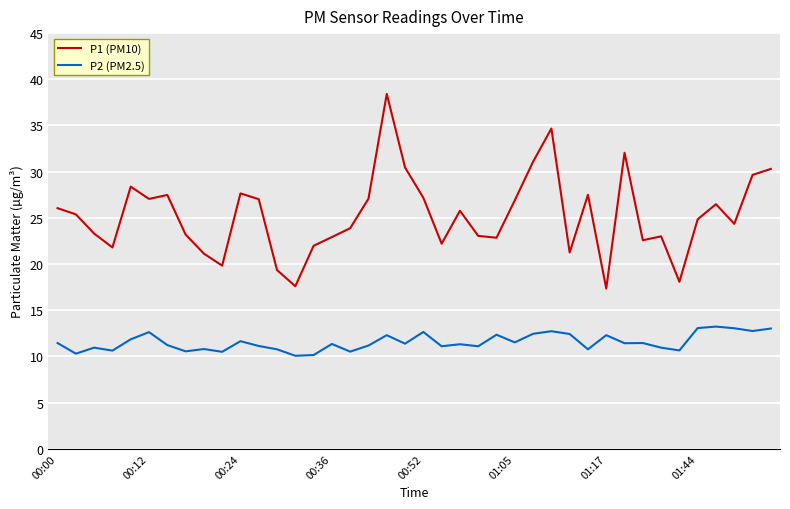

What is the maximum value for P2 (PM2.5)?

13.2